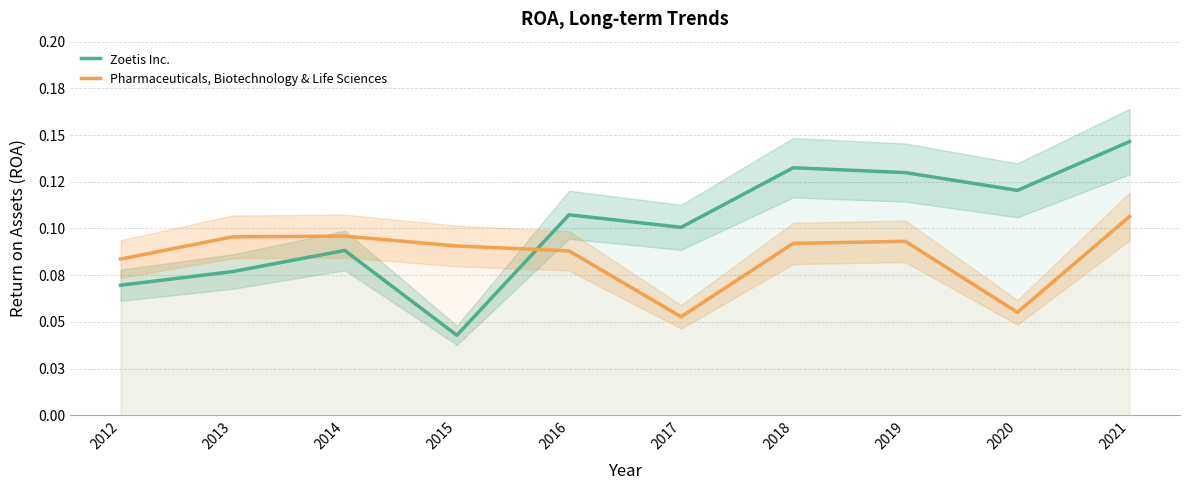

What is the greatest value displayed?

0.1